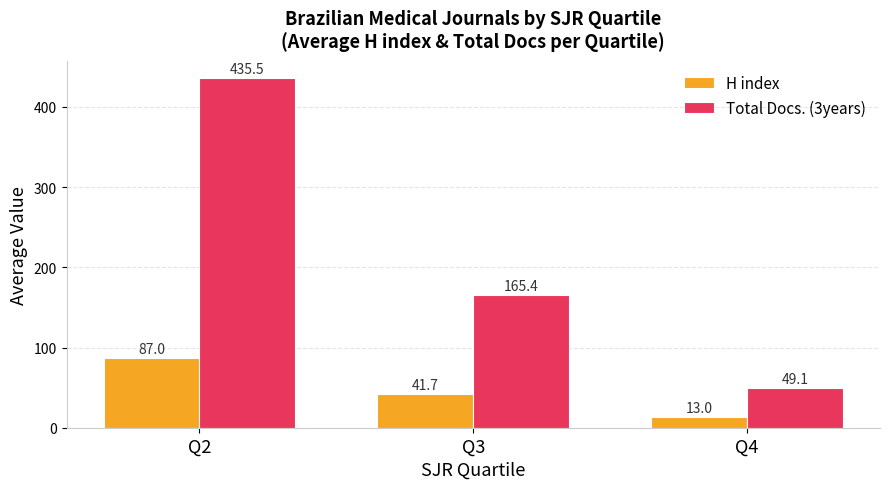

What are all the series names shown in the legend?

H index, Total Docs. (3years)